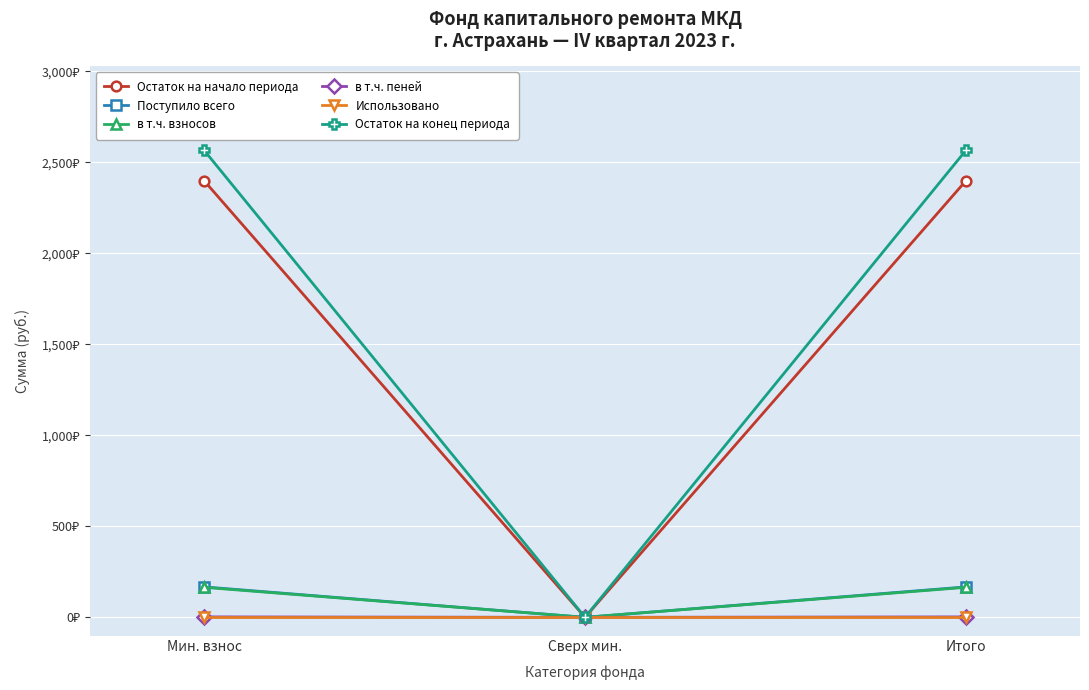

Rank the series by their maximum value, from lowest to highest.

Использовано, в т.ч. пеней, в т.ч. взносов, Поступило всего, Остаток на начало периода, Остаток на конец периода